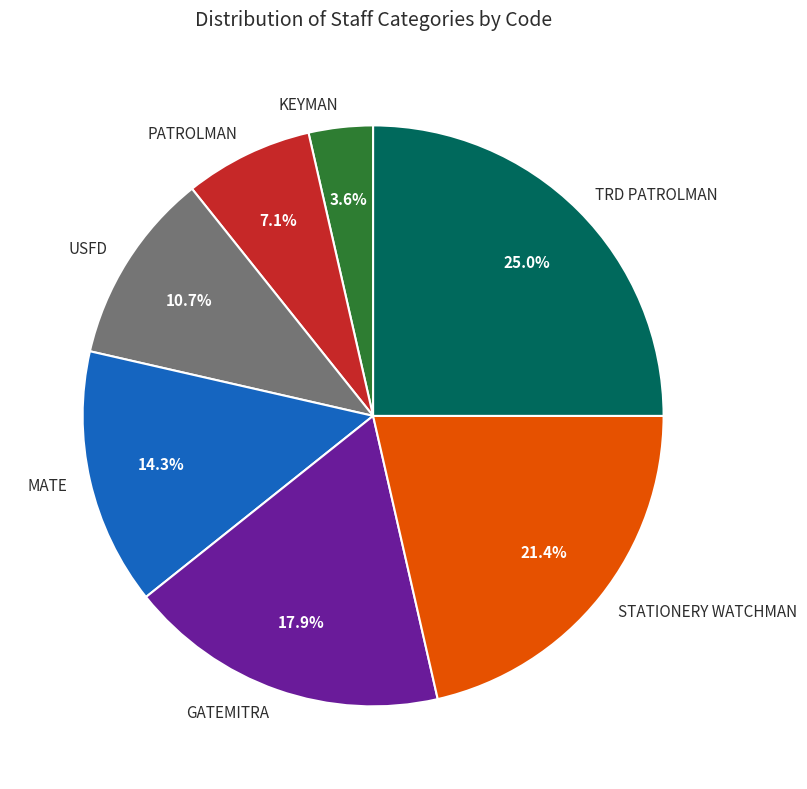

Does KEYMAN account for over 50% of the chart?

No